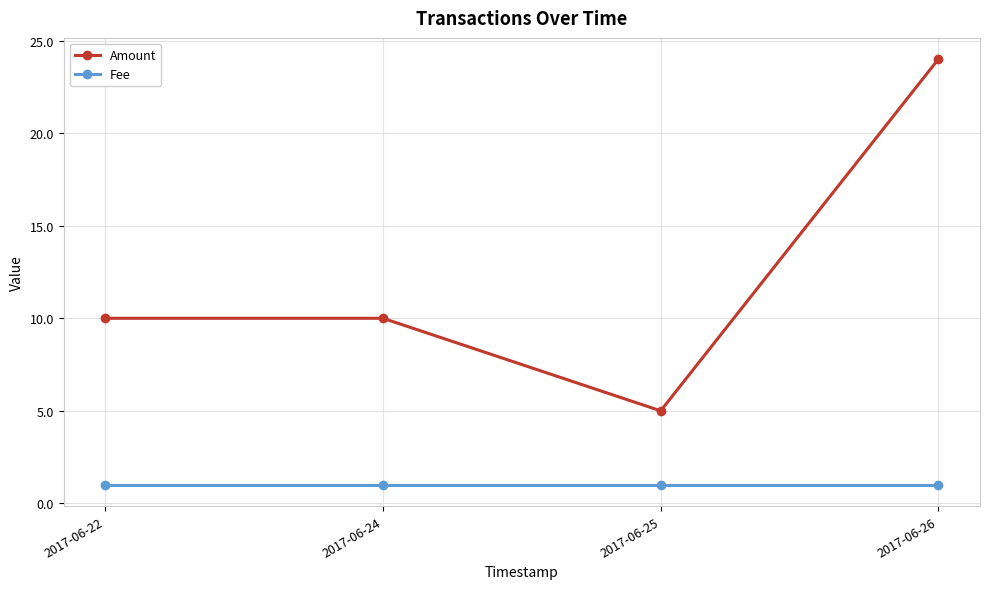

What is the maximum value shown in the chart?

24